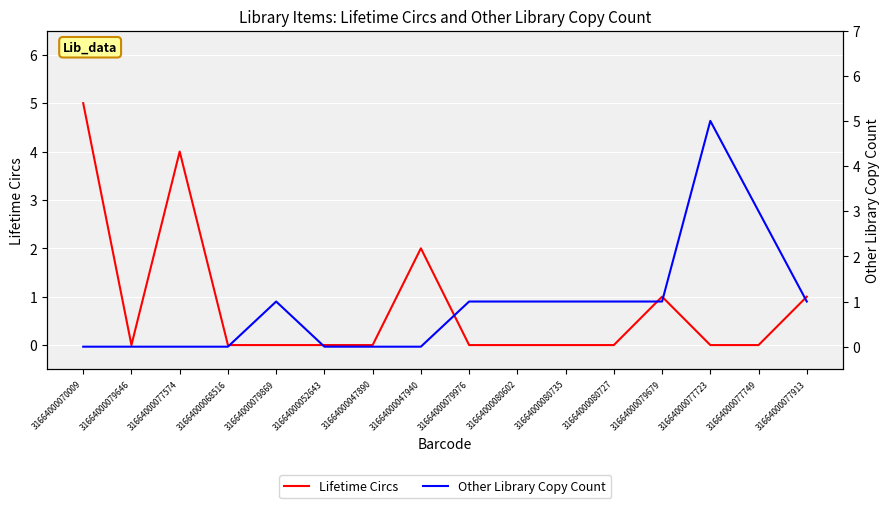

Which series has the largest total across all categories?

Other Library Copy Count